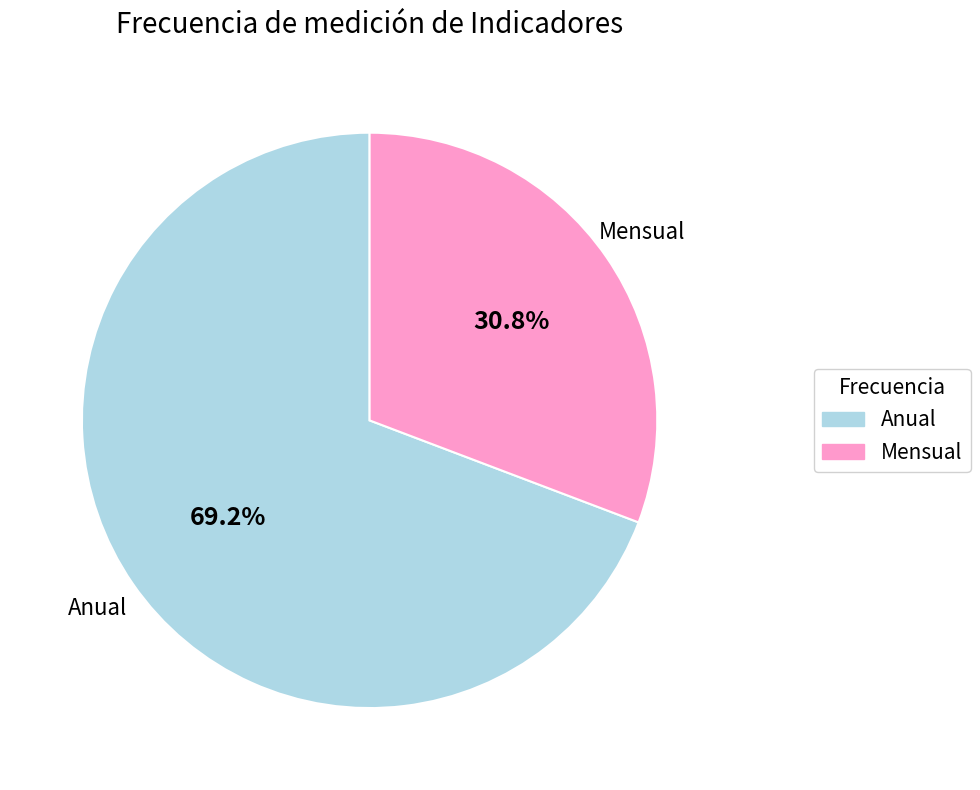

The Mensual slice represents 19% of the pie. True or false?

False